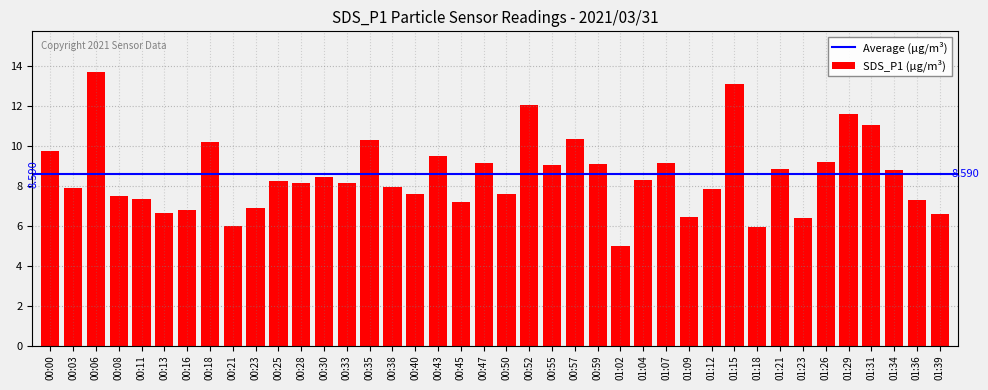

What is the difference between the values at 01:31 and 01:34?

2.2